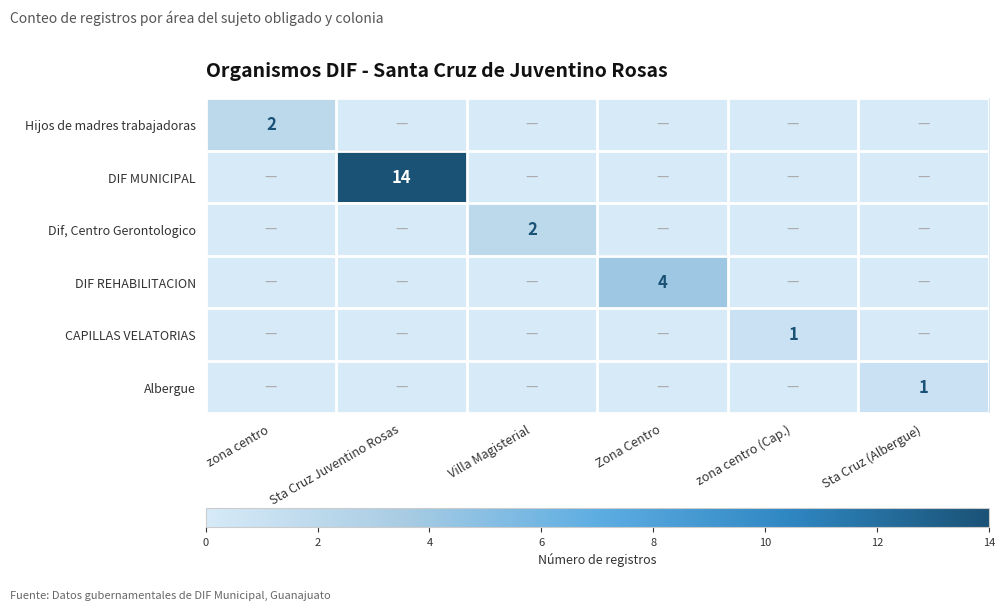

True or false: DIF REHABILITACION has a value of 1 at Zona Centro.

False